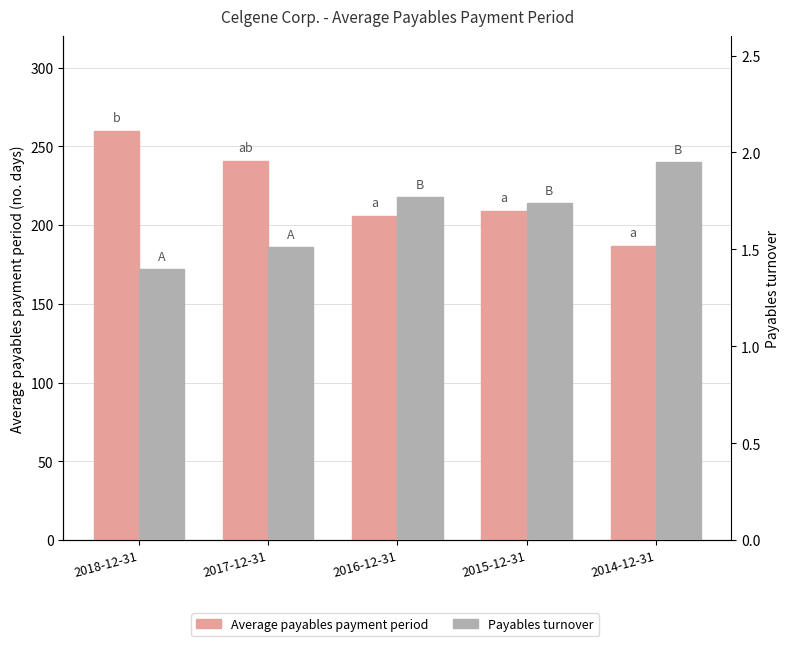

What is the sum of the Average payables payment period values at 2016-12-31 and 2014-12-31?

393.0